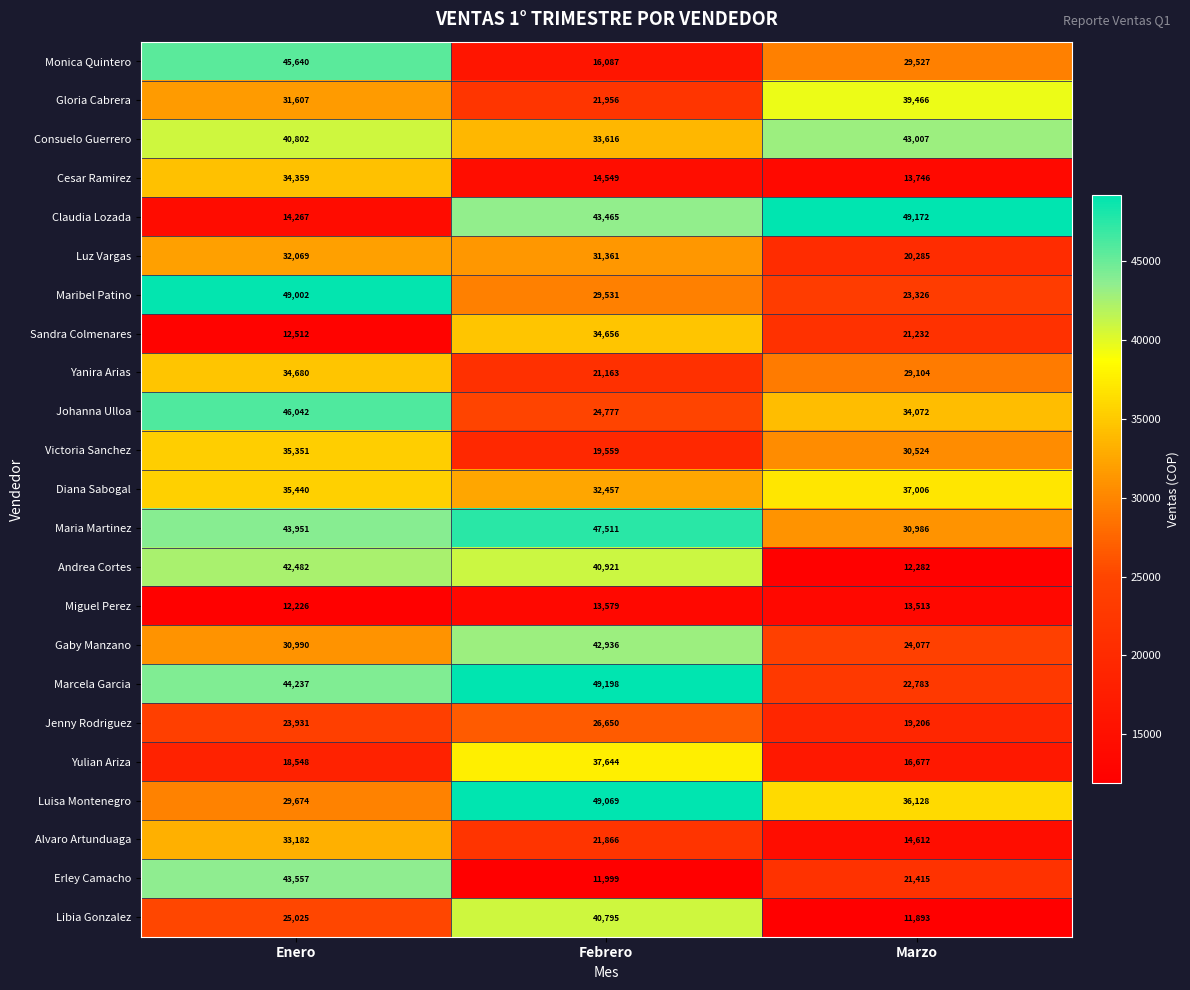

Count the number of data series in this chart.

23